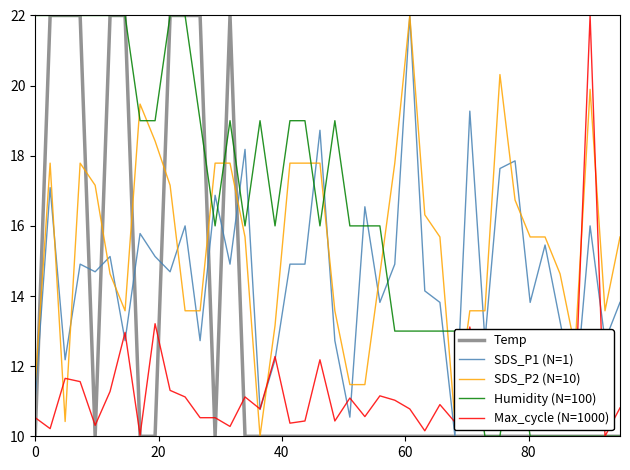

At how many categories does at least one series exceed 11?

40